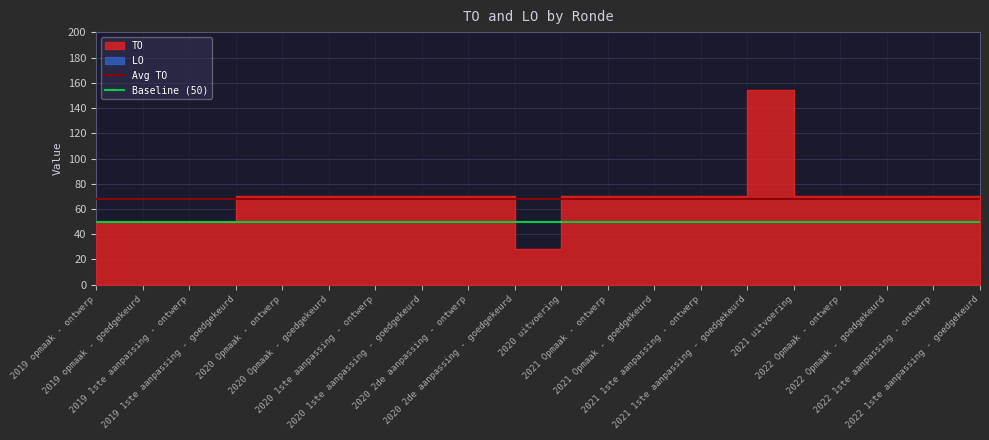

Is it true that Baseline (50) equals 50.0 at 2019 opmaak - ontwerp?

True